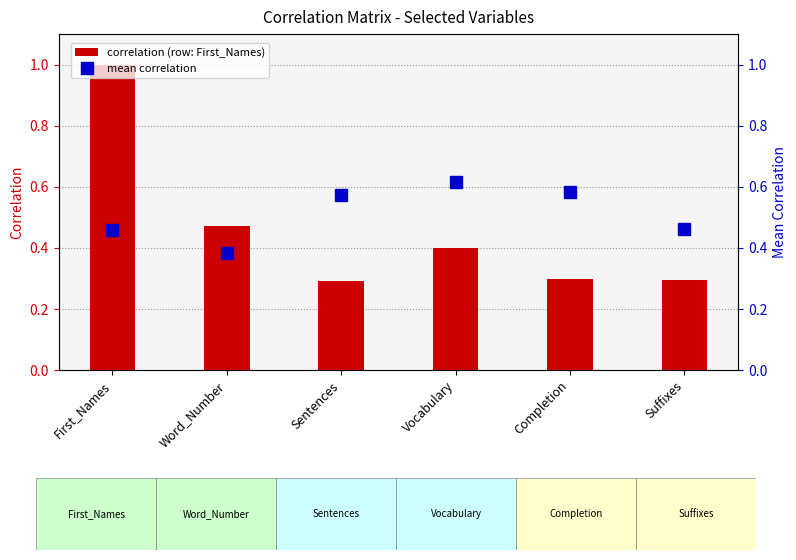

Between Completion and Suffixes, which is larger?

Completion